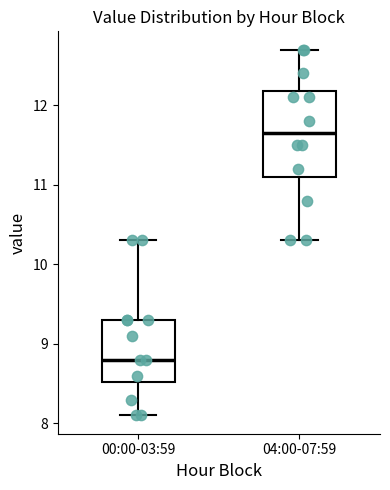

Reading left to right, read every box against the y-axis: the position of its median line, the range the box covers, and the ends of its whiskers. The values are not printed on the chart, so give them approximately, as read against the axis.

00:00-03:59: median 8.8, box 8.5 to 9.3, whiskers 8.1 to 10.3
04:00-07:59: median 11.7, box 11.1 to 12.2, whiskers 10.3 to 12.7